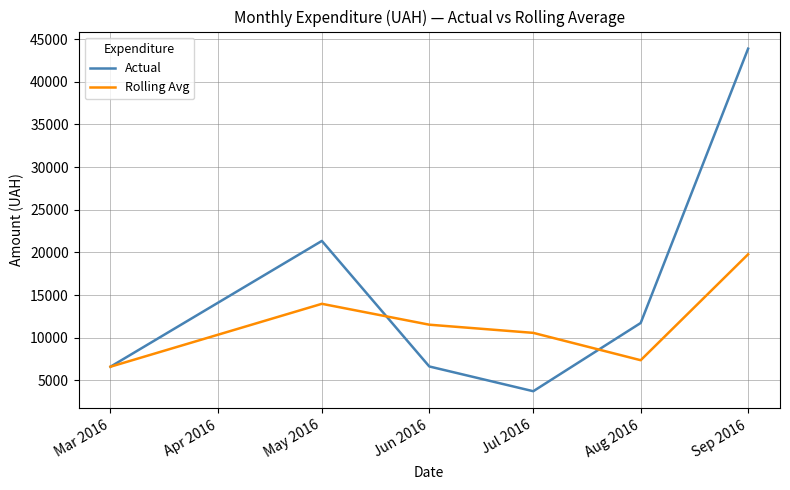

After their last crossing, which series has the higher values: Rolling Avg or Actual?

Actual